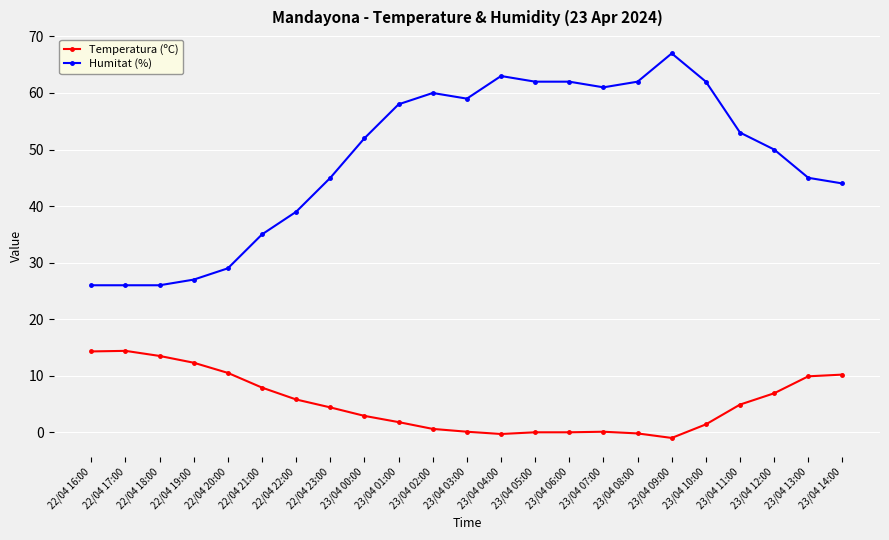

True or false: Temperatura (ºC) has more than 1 interior local peaks.

True